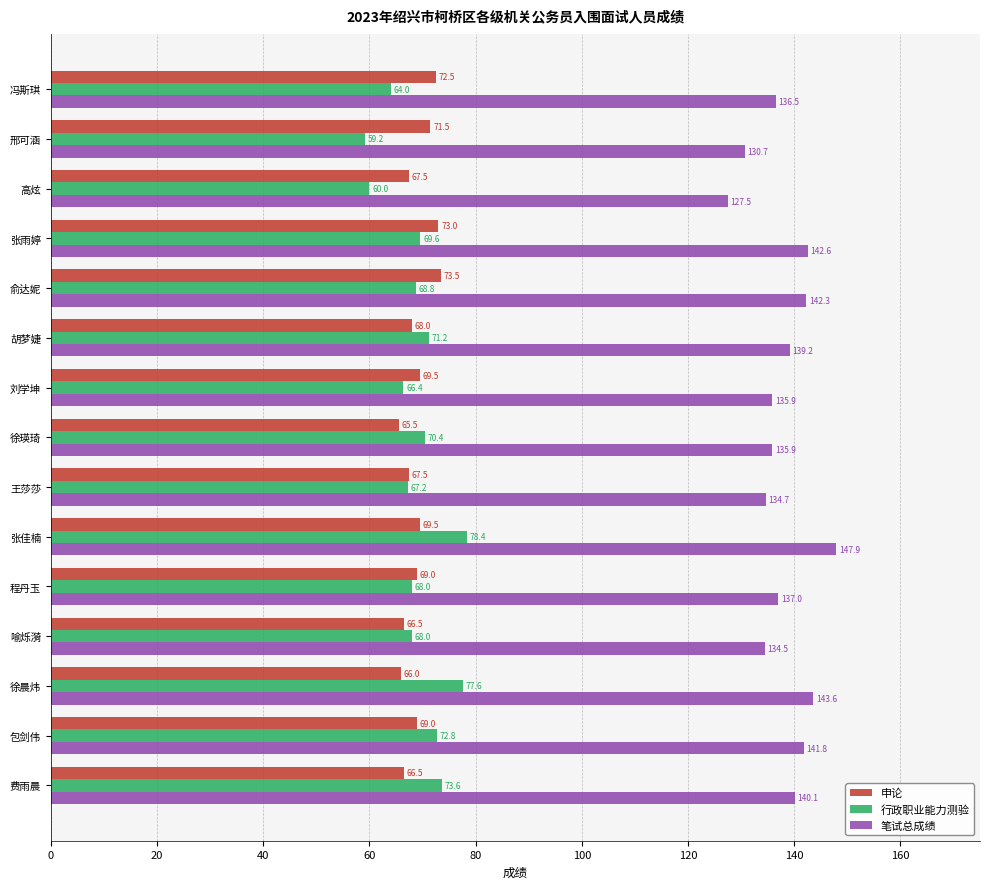

List the series in order of their peak value, highest first.

笔试总成绩, 行政职业能力测验, 申论